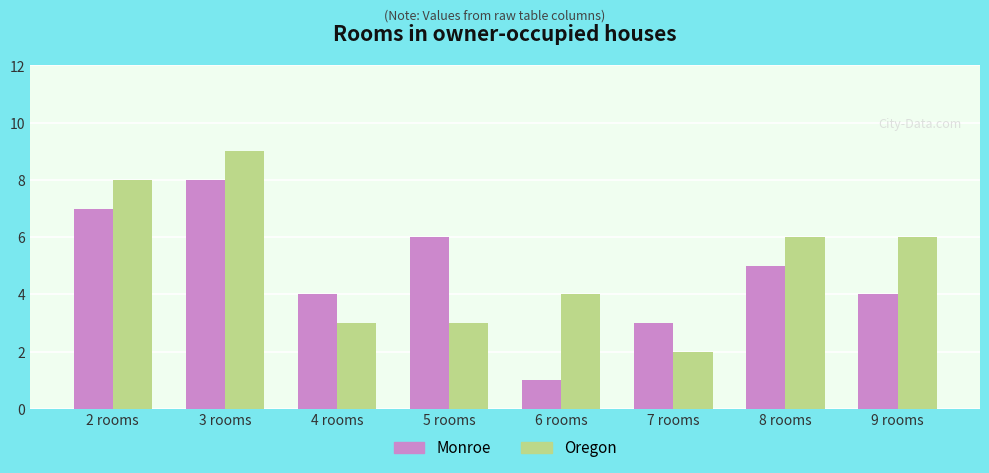

What is the average value of the Oregon series?

5